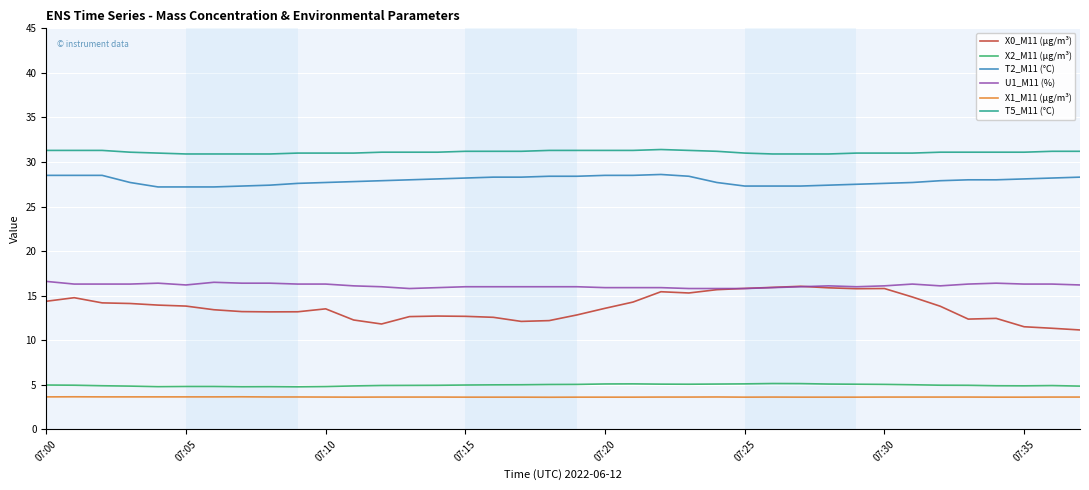

True or false: X1_M11 (μg/m³) and T5_M11 (°C) intersect in this chart.

False